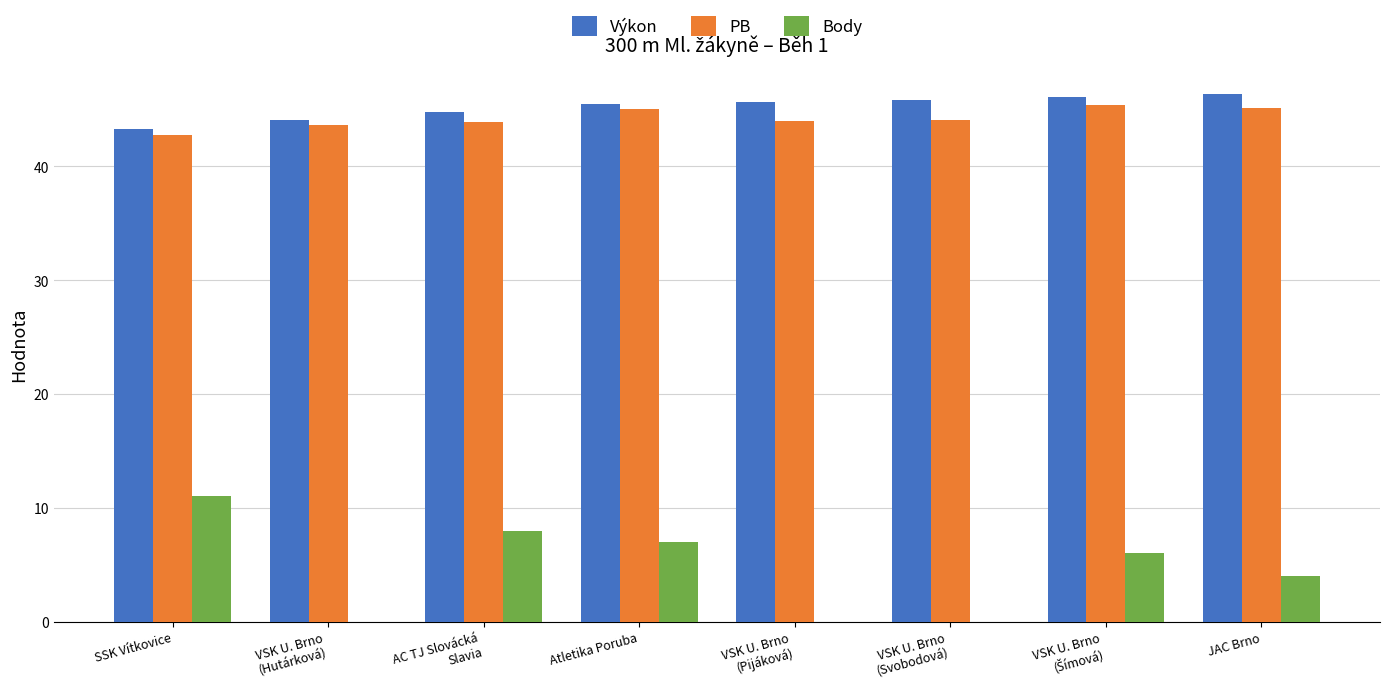

Read the Body value at JAC Brno.

4.0